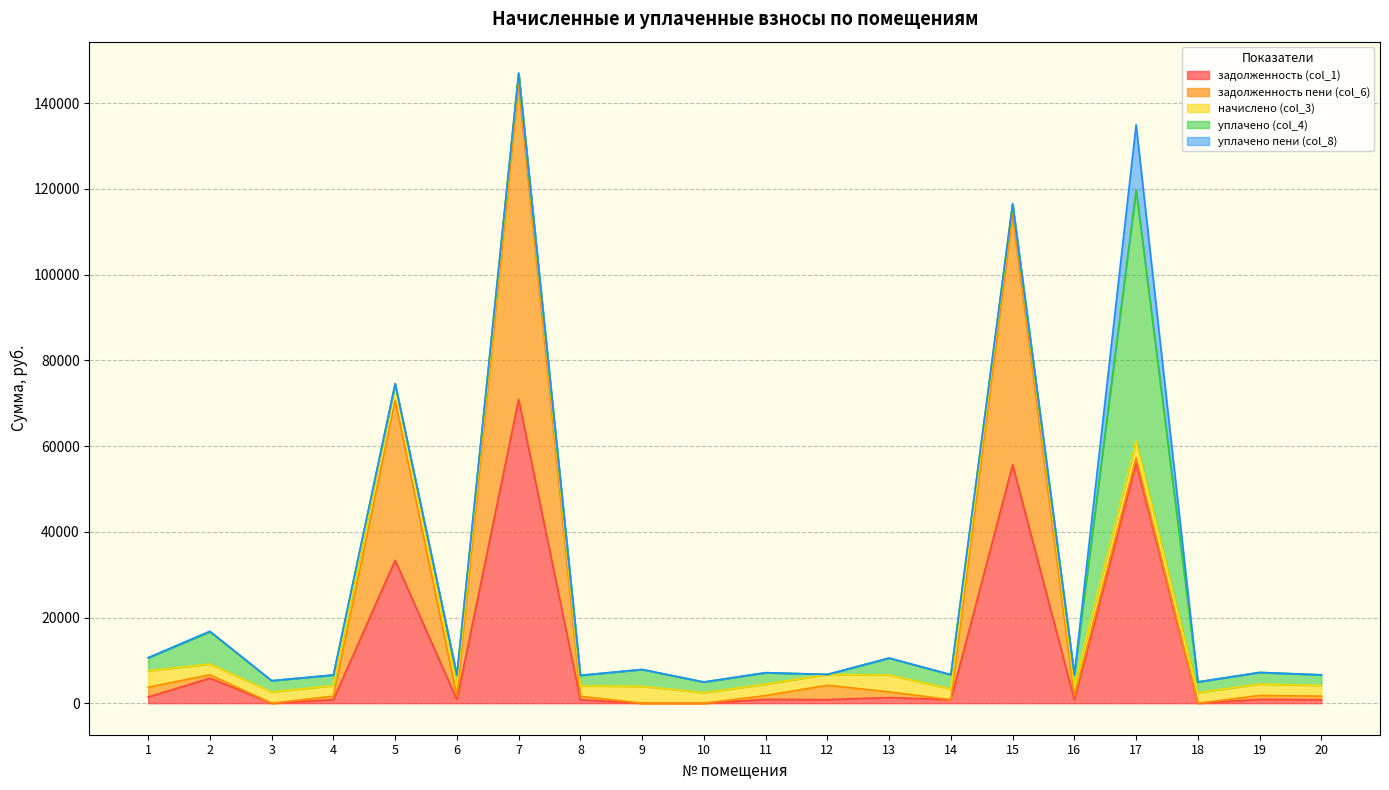

How many intersections are there between уплачено (col_4) and начислено (col_3)?

3